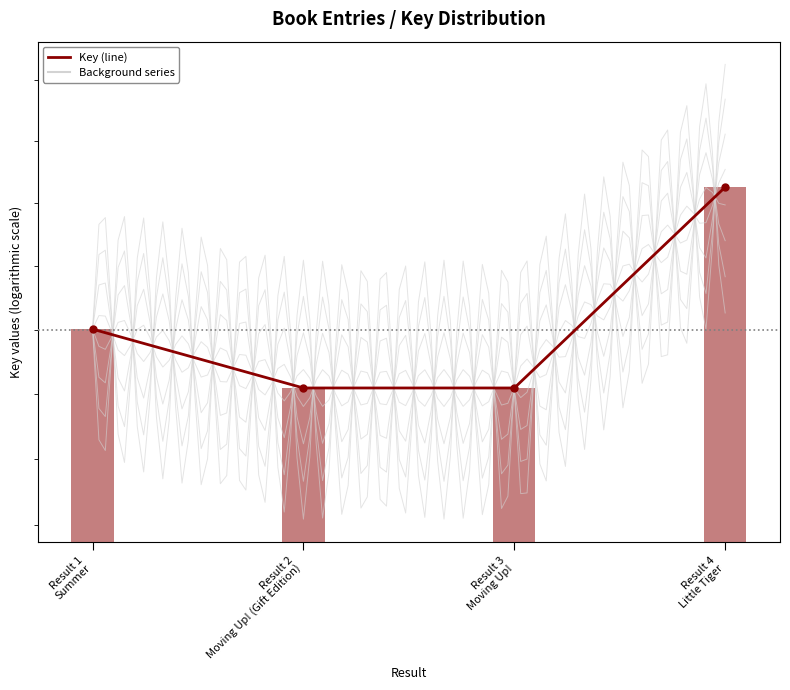

How many groups of bars are there?

4